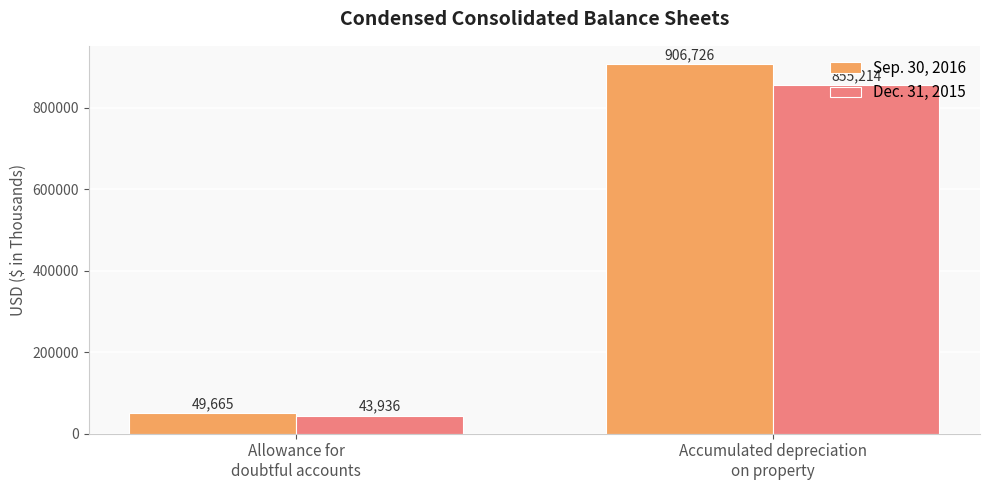

What position from the right is Allowance for
doubtful accounts?

2